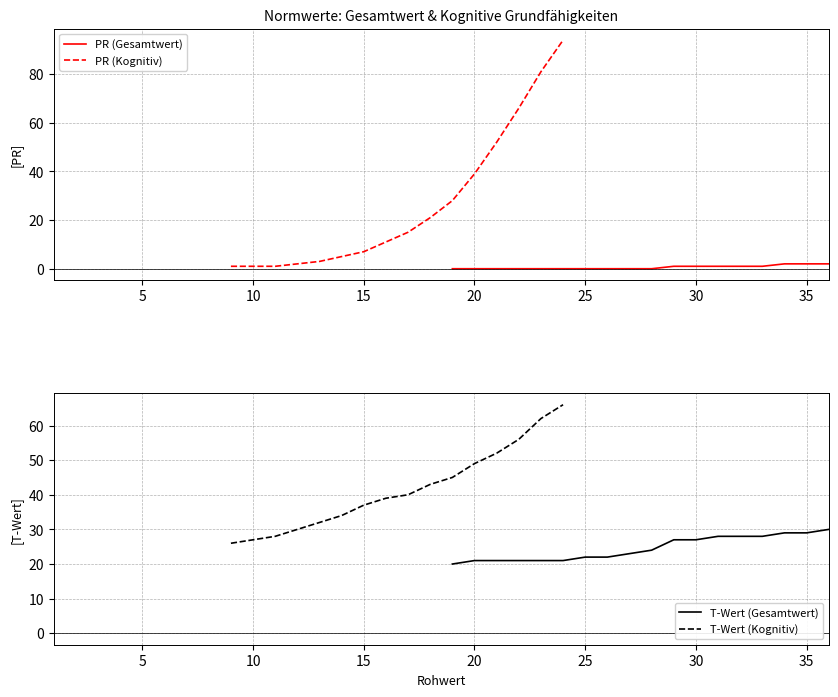

What is the greatest value displayed?

94